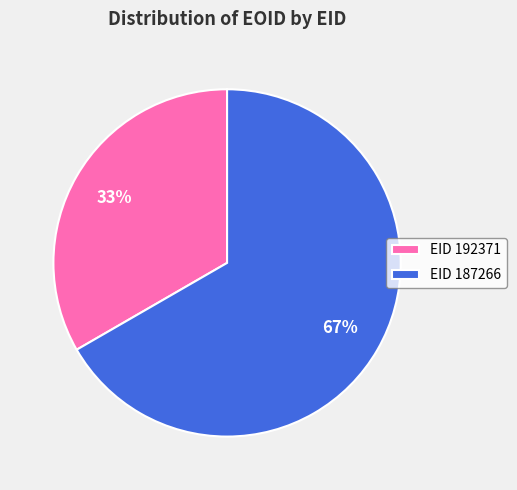

To the nearest percent, what is the average slice percentage?

50%